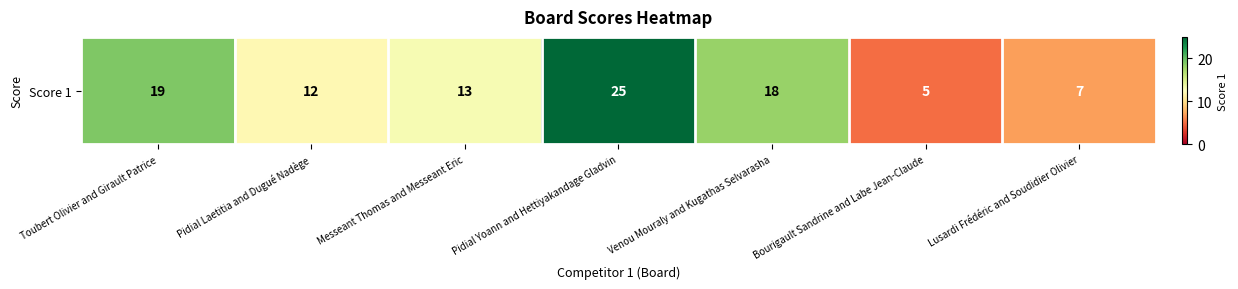

Read the value at Venou Mouraly and Kugathas Selvarasha, to the nearest 5.

20